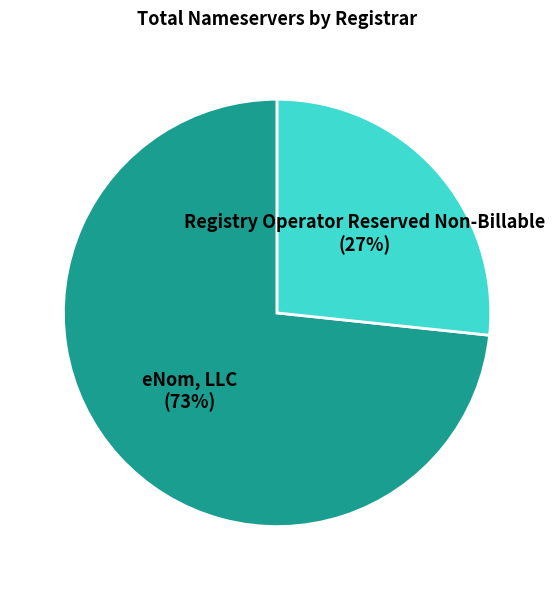

Is it true that Registry Operator Reserved Non-Billable is 20% of the pie?

False